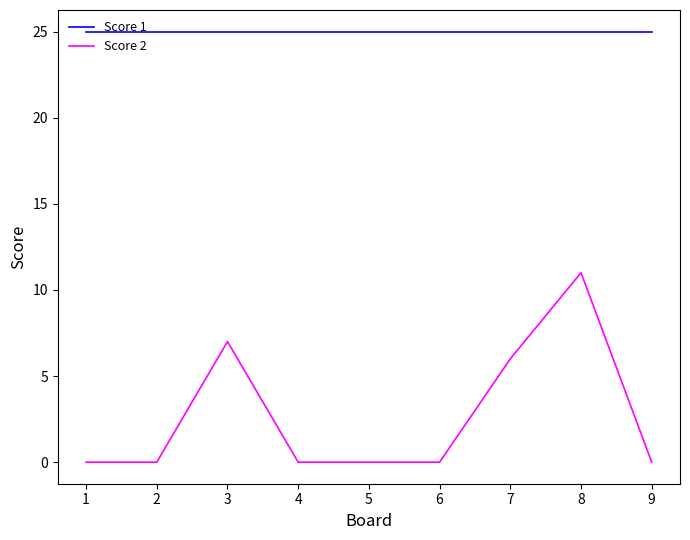

The Score 2 series shows -4 at 1. True or false?

False